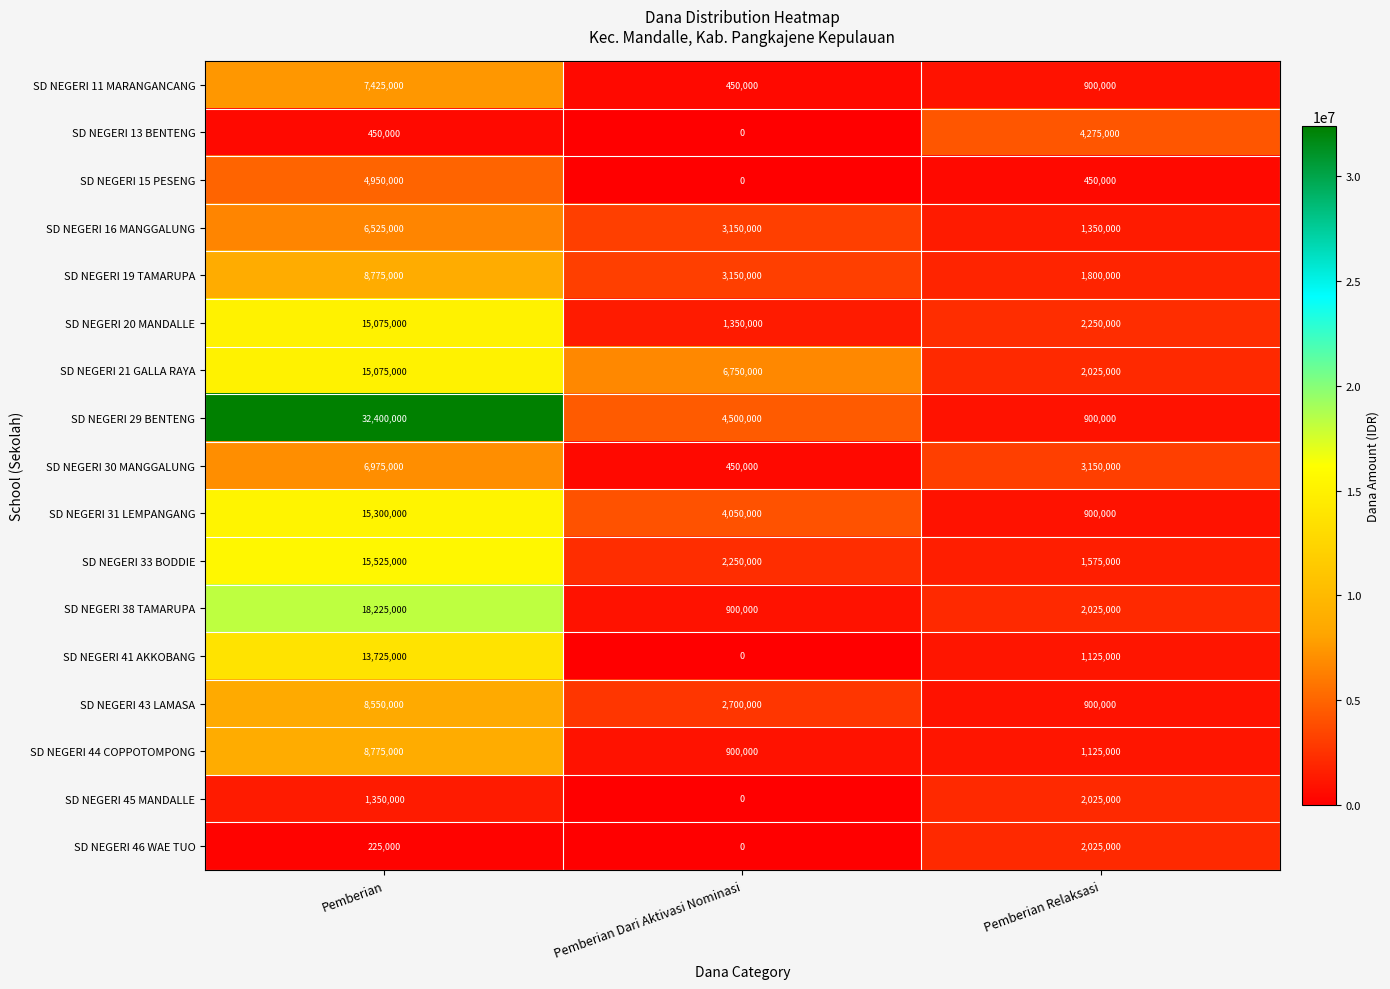

The value of SD NEGERI 33 BODDIE at Pemberian is 15525000. True or false?

True